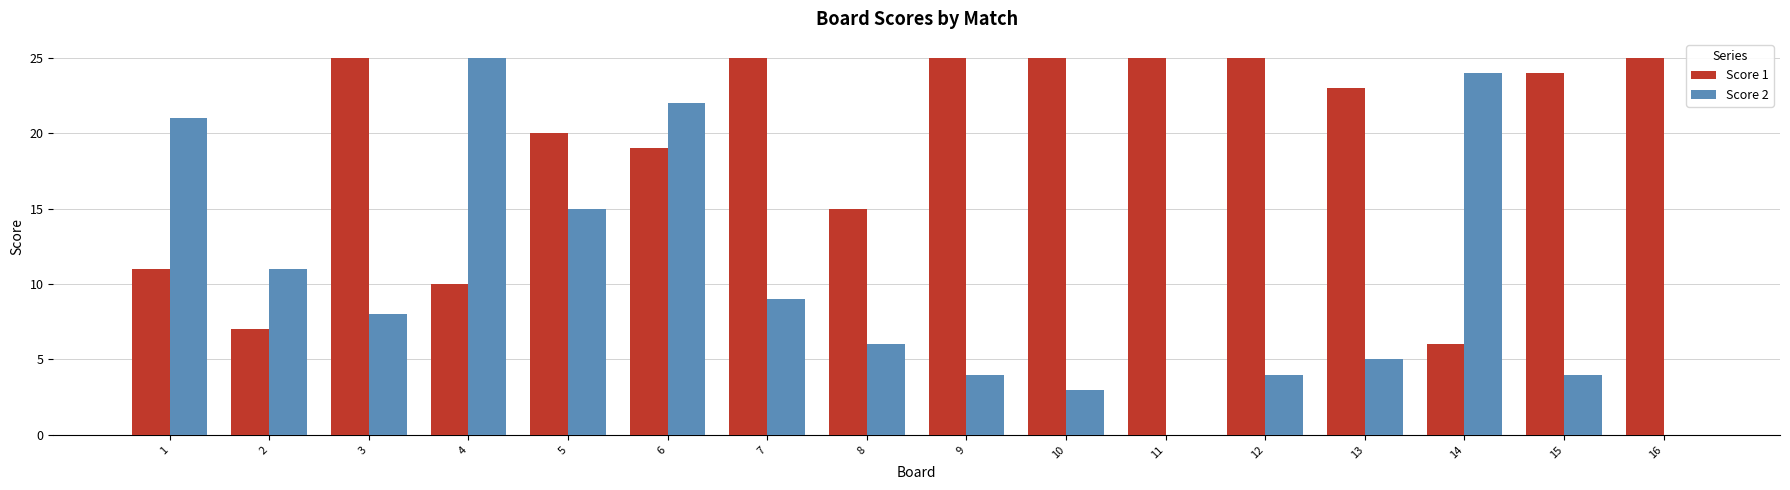

What is the greatest value displayed?

25